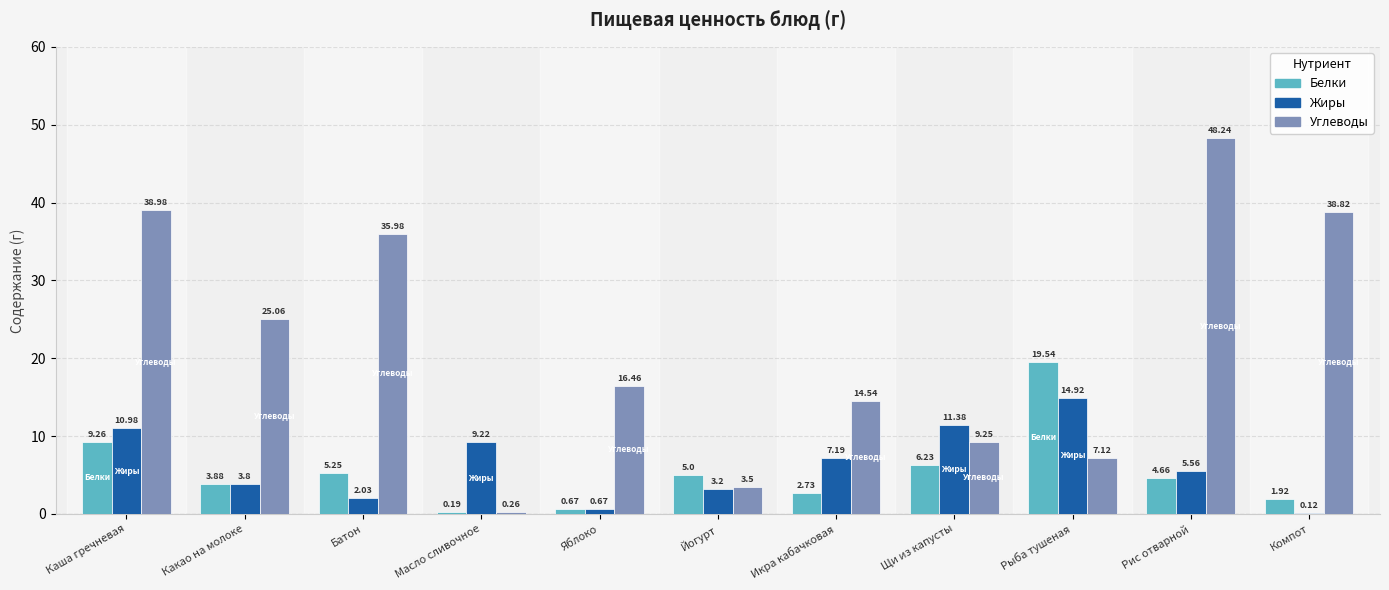

At which label does Жиры first exceed 5?

Каша гречневая